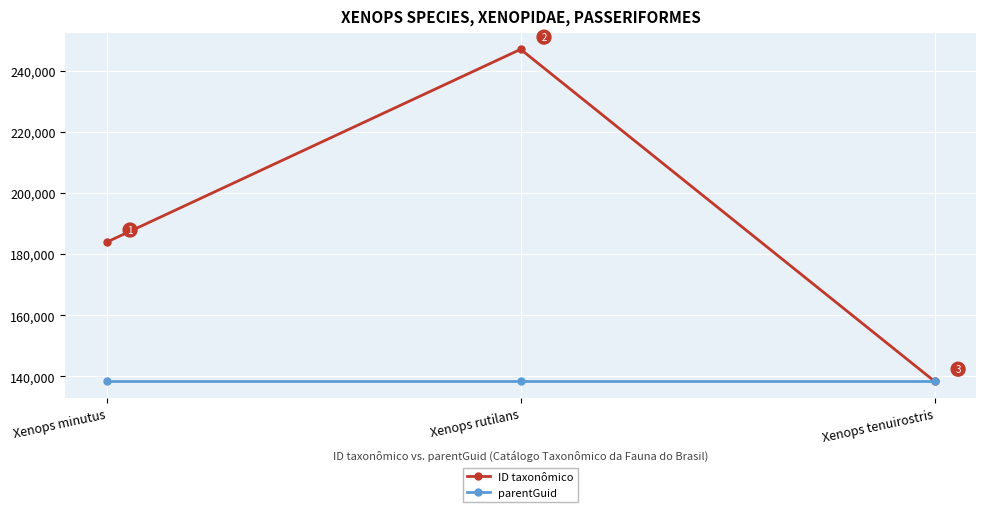

What is the label of the 2nd point from the left?

Xenops rutilans